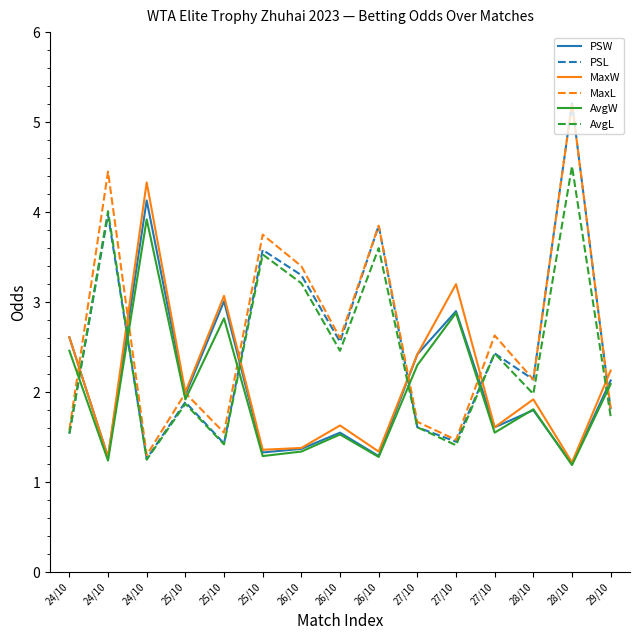

What value does the MaxL series have at 25/10?

1.6